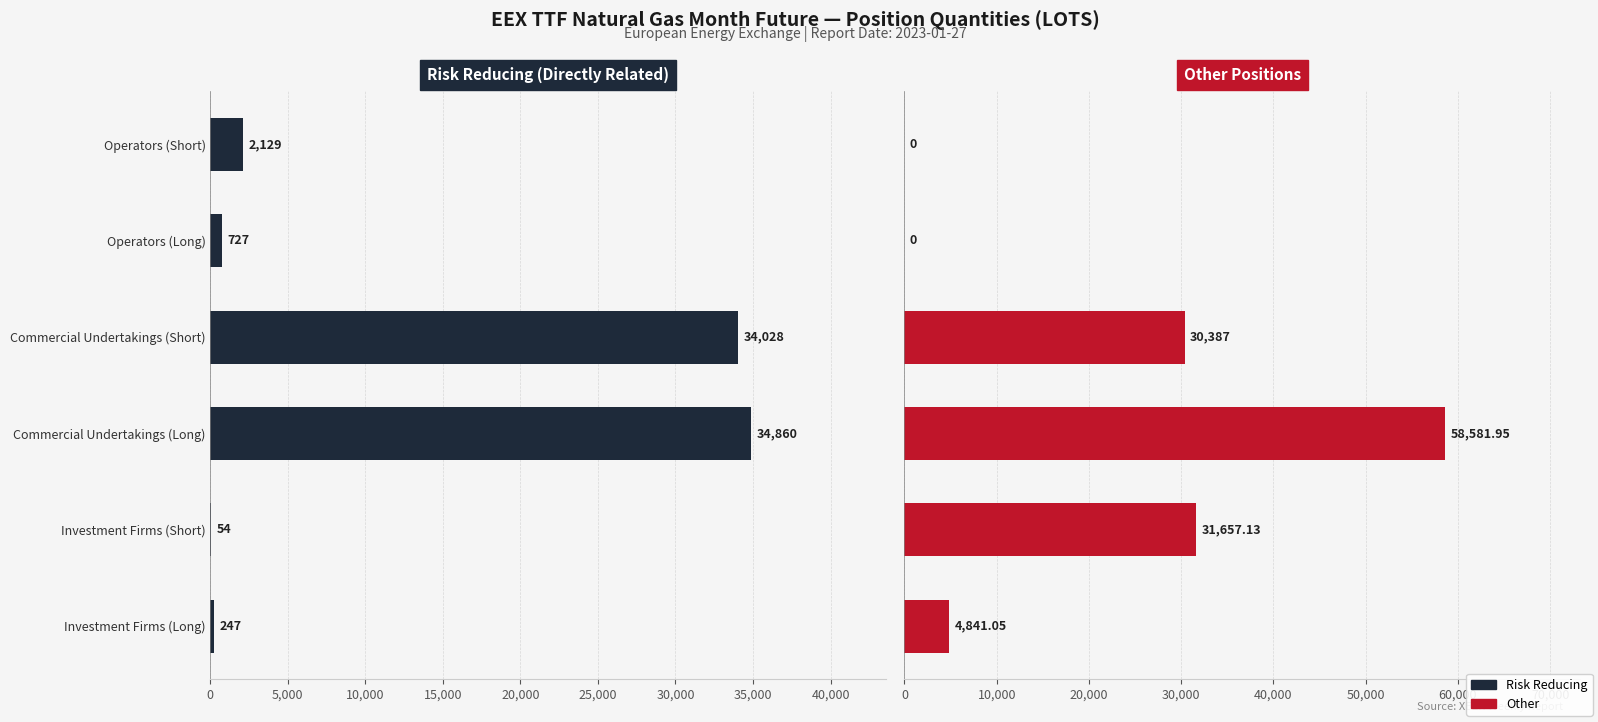

Which series changed the most between Commercial Undertakings (Long) and Commercial Undertakings (Short)?

Other